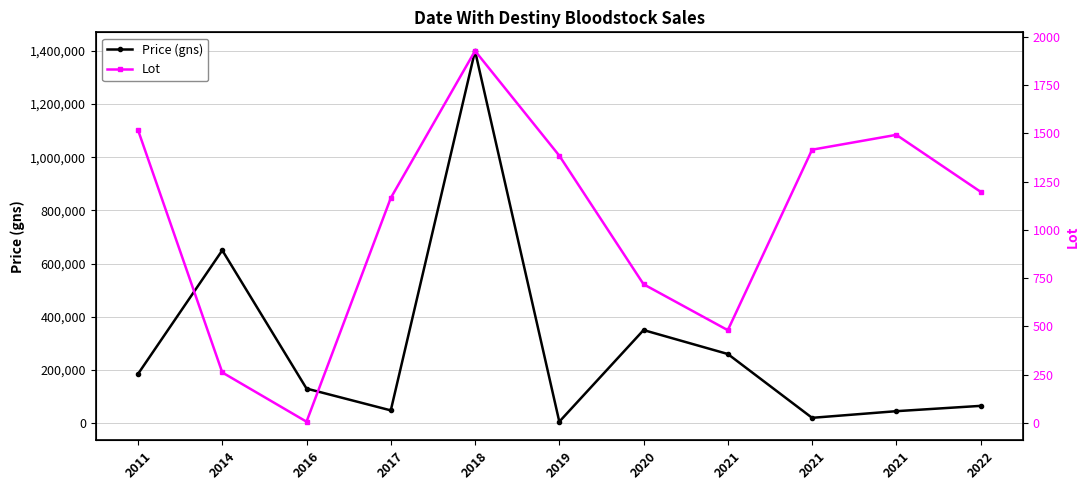

What is the sum of all Price (gns) values?

3158500